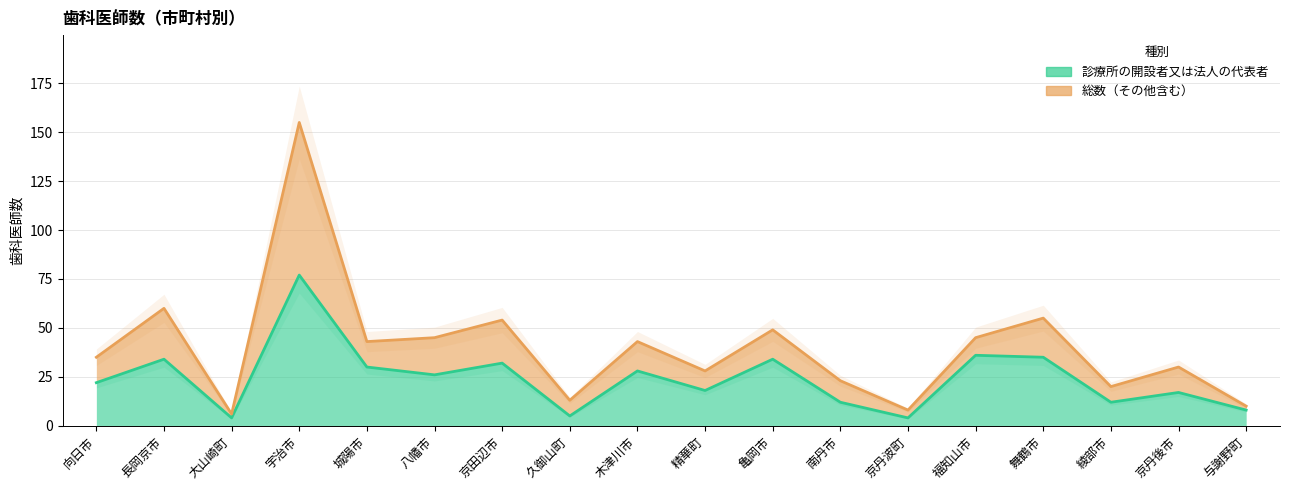

List the series in order of their overall mean, highest first.

総数, 診療所の開設者又は法人の代表者